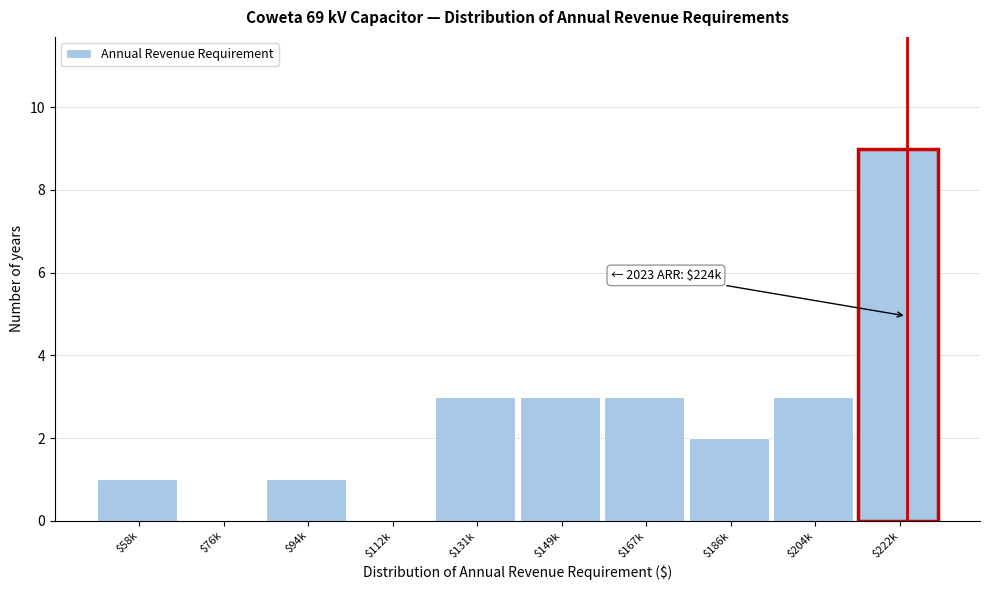

At which category does the chart reach its peak across all series?

$222k